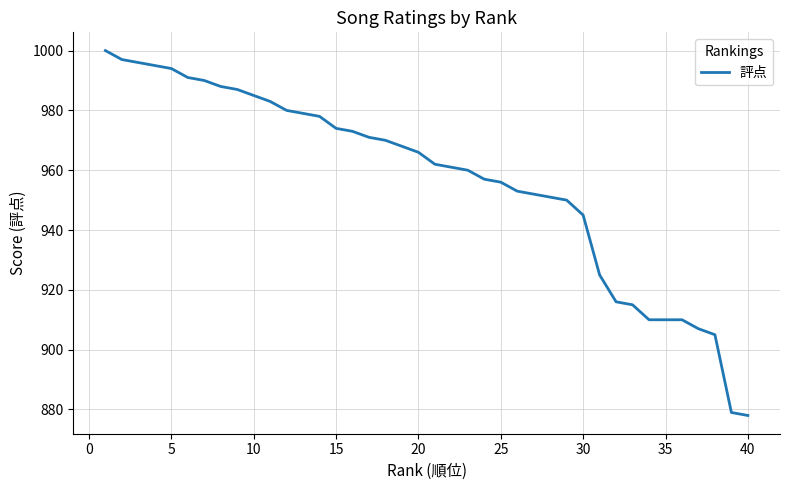

What is the greatest value displayed?

1000